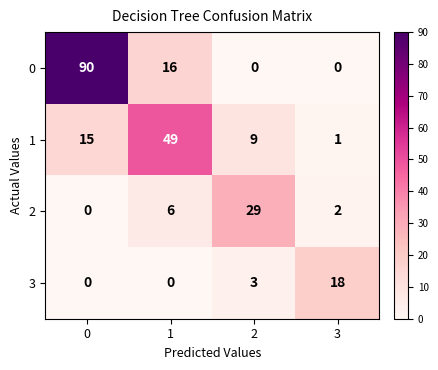

The value of 3 at 2 is 5. True or false?

False